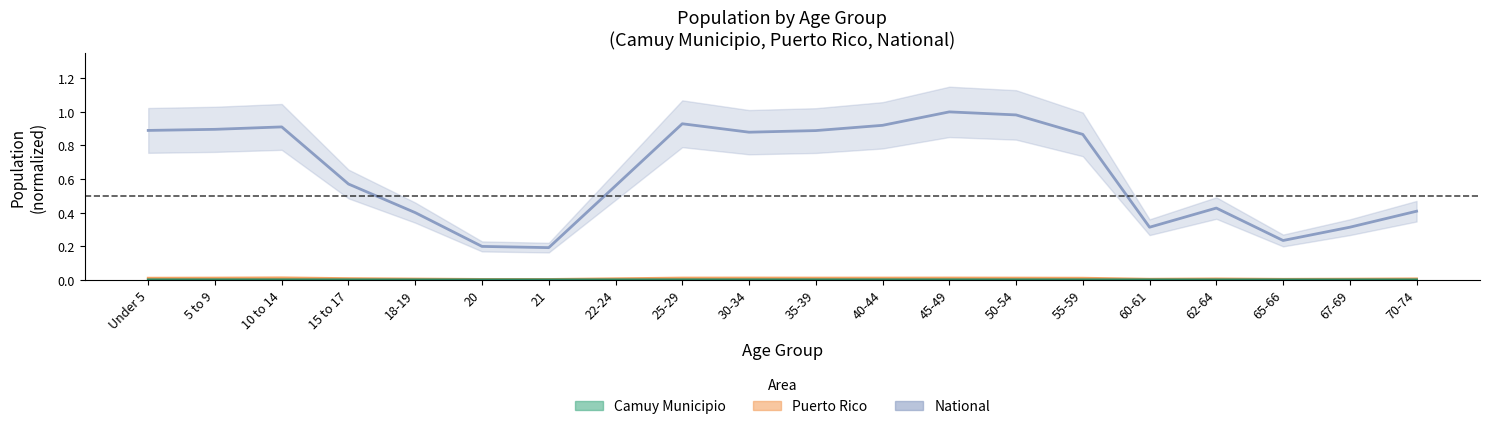

What is the label of the 20th point from the right?

Under 5